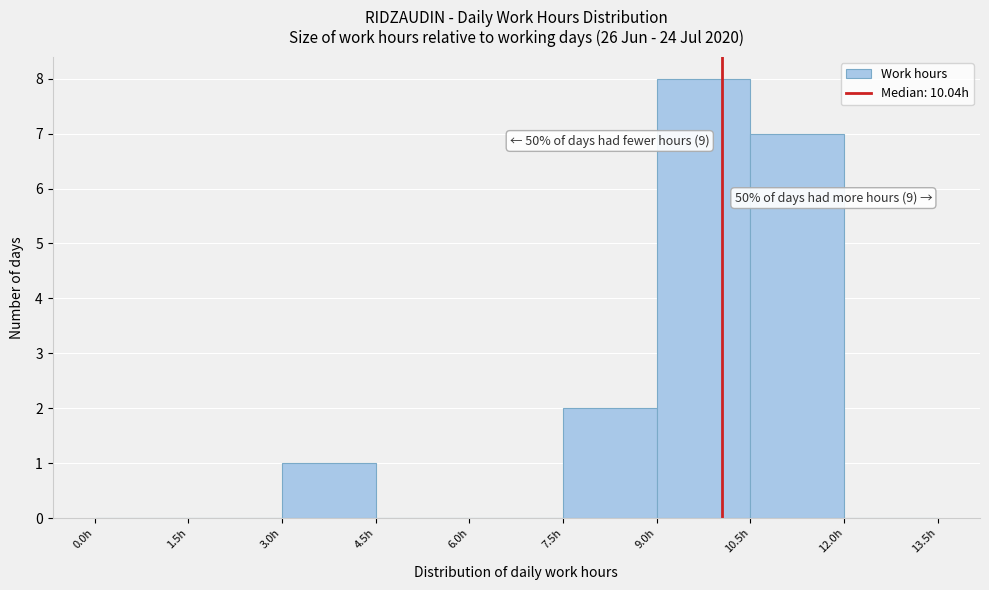

Over which range of the x-axis is the bar tallest?

9.0 to 10.5